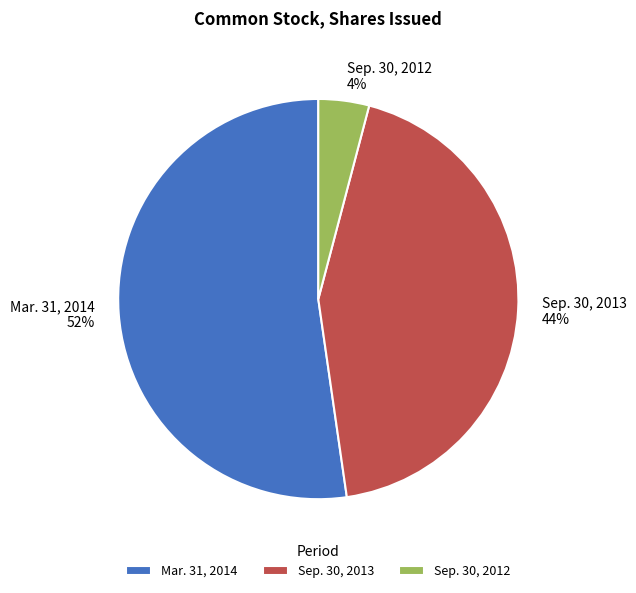

To the nearest percent, what percentage of the pie is Mar. 31, 2014?

52%